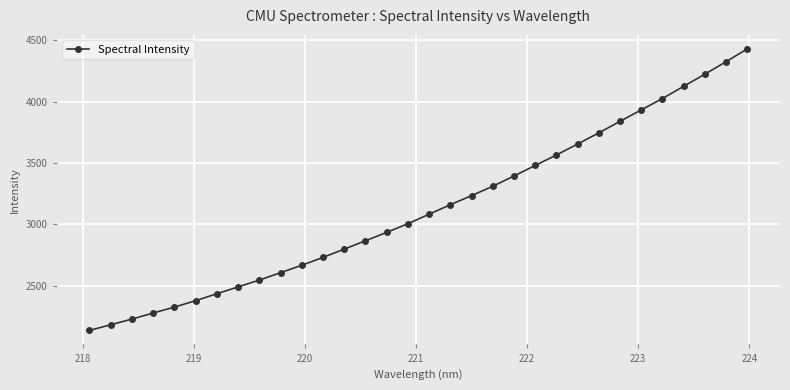

What is the difference between the second highest and second lowest values?

2140.6